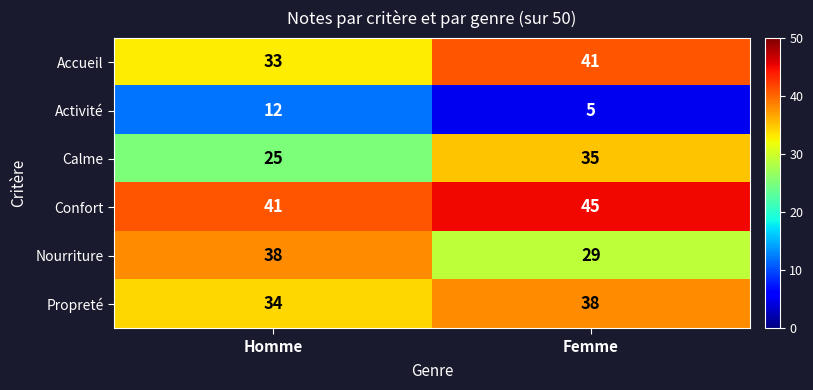

Which series has the largest range (max minus min)?

Calme